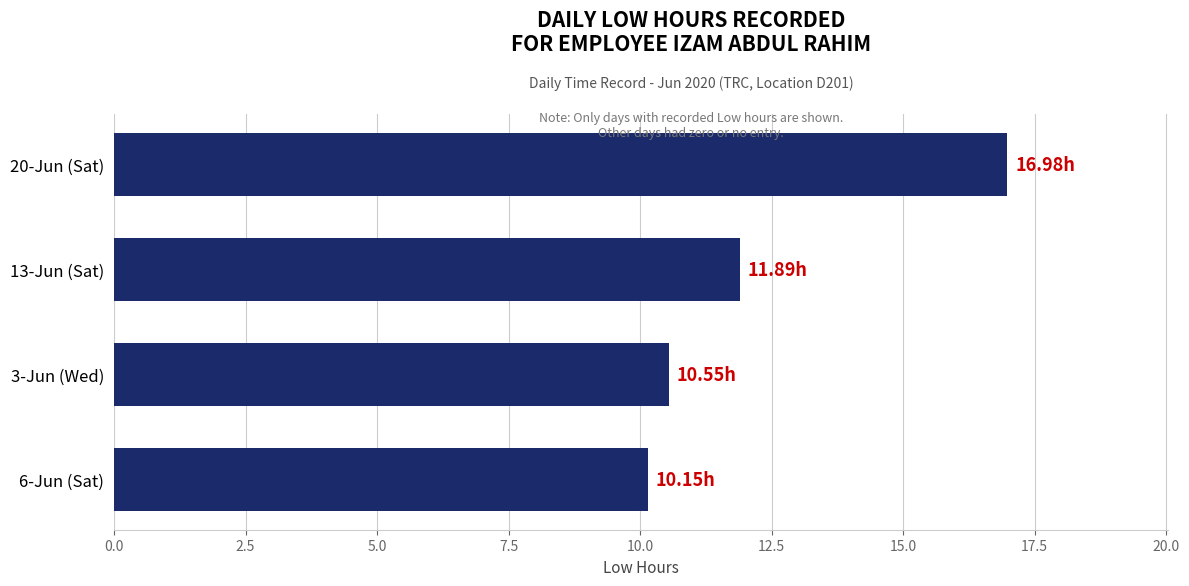

Between 3-Jun (Wed) and 20-Jun (Sat), which is larger?

20-Jun (Sat)